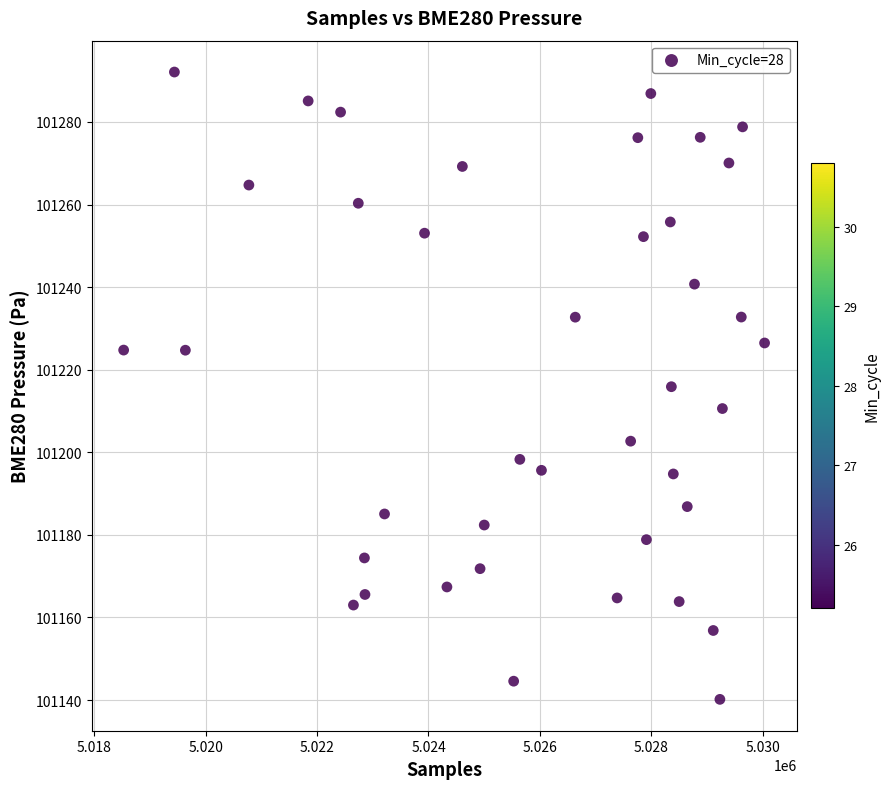

What is the range of Y values (max minus min)?

151.9